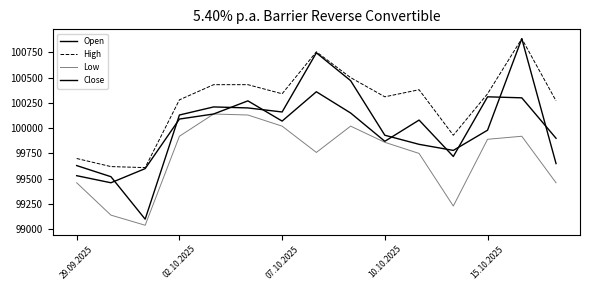

What is the label of the 1st point from the right?

14